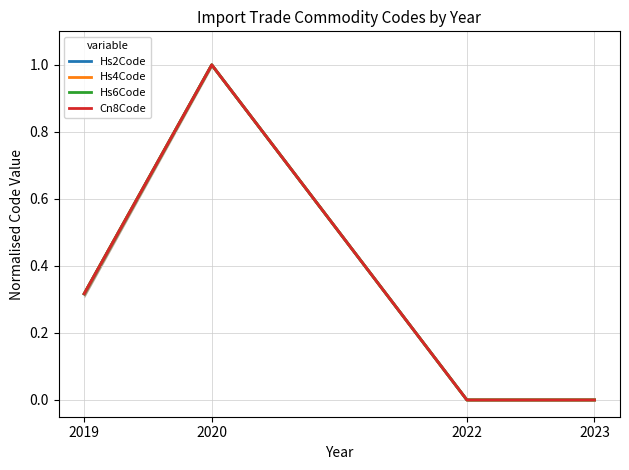

What is the value of the Hs6Code point at the 2nd from the left?

1.0